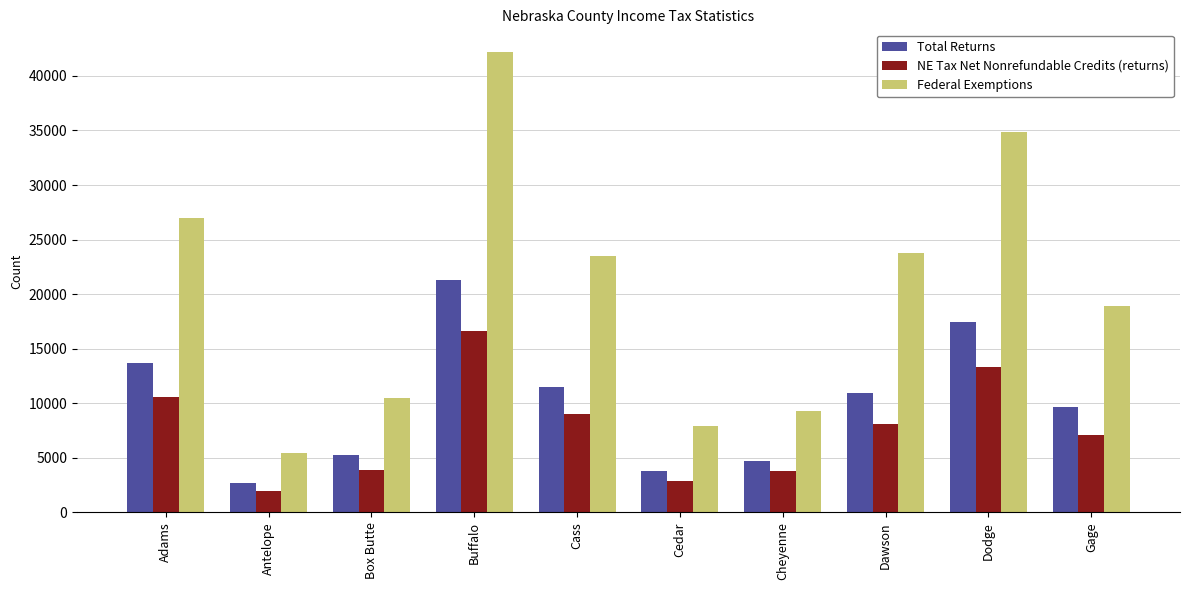

How many values in the Total Returns series are below 10946?

5